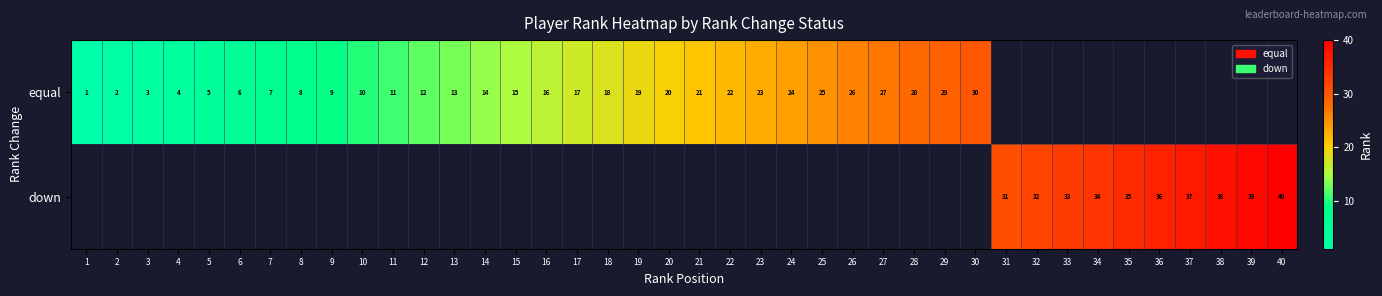

Is it true that equal equals 30 at 30?

True